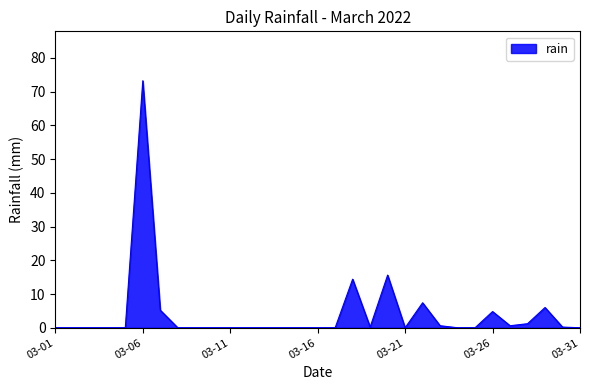

What is the maximum value shown in the chart?

73.2